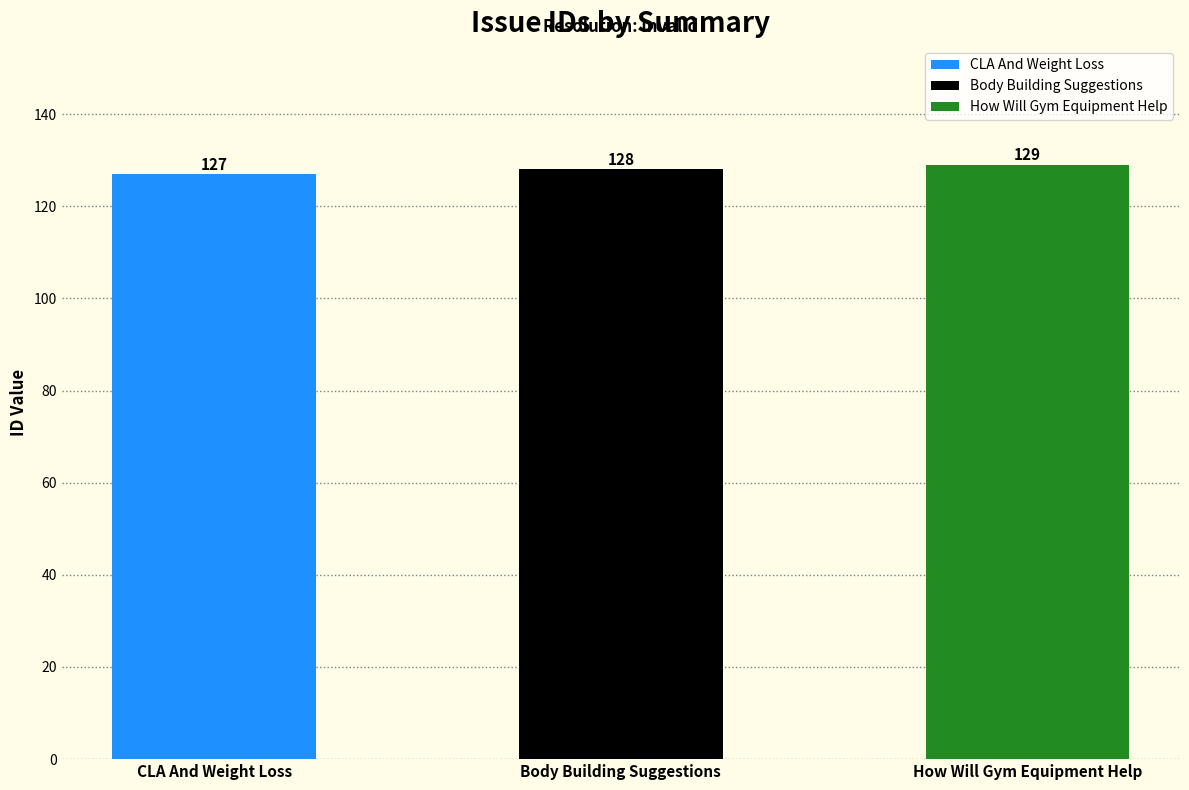

What is the change in value from CLA And Weight Loss to Body Building Suggestions?

+1